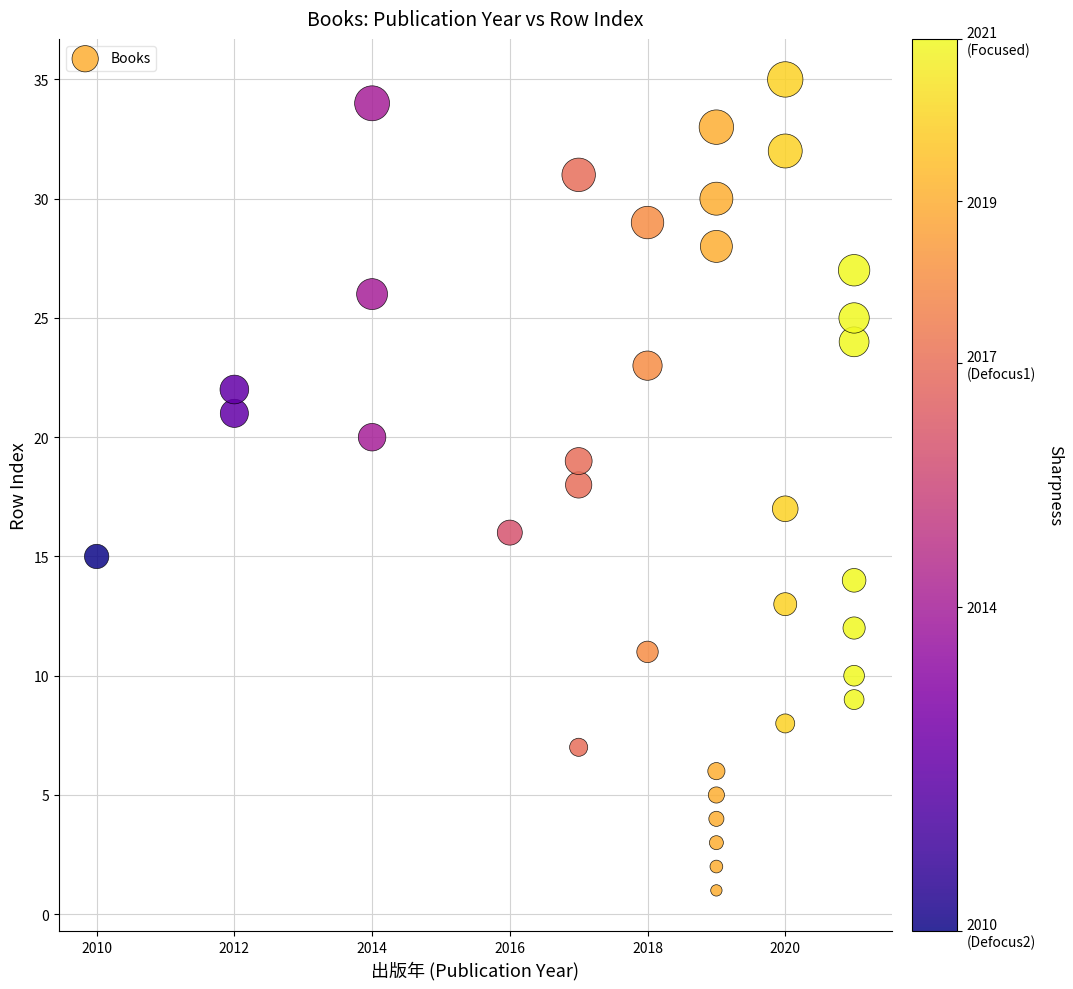

What is the range of X values (max minus min)?

11